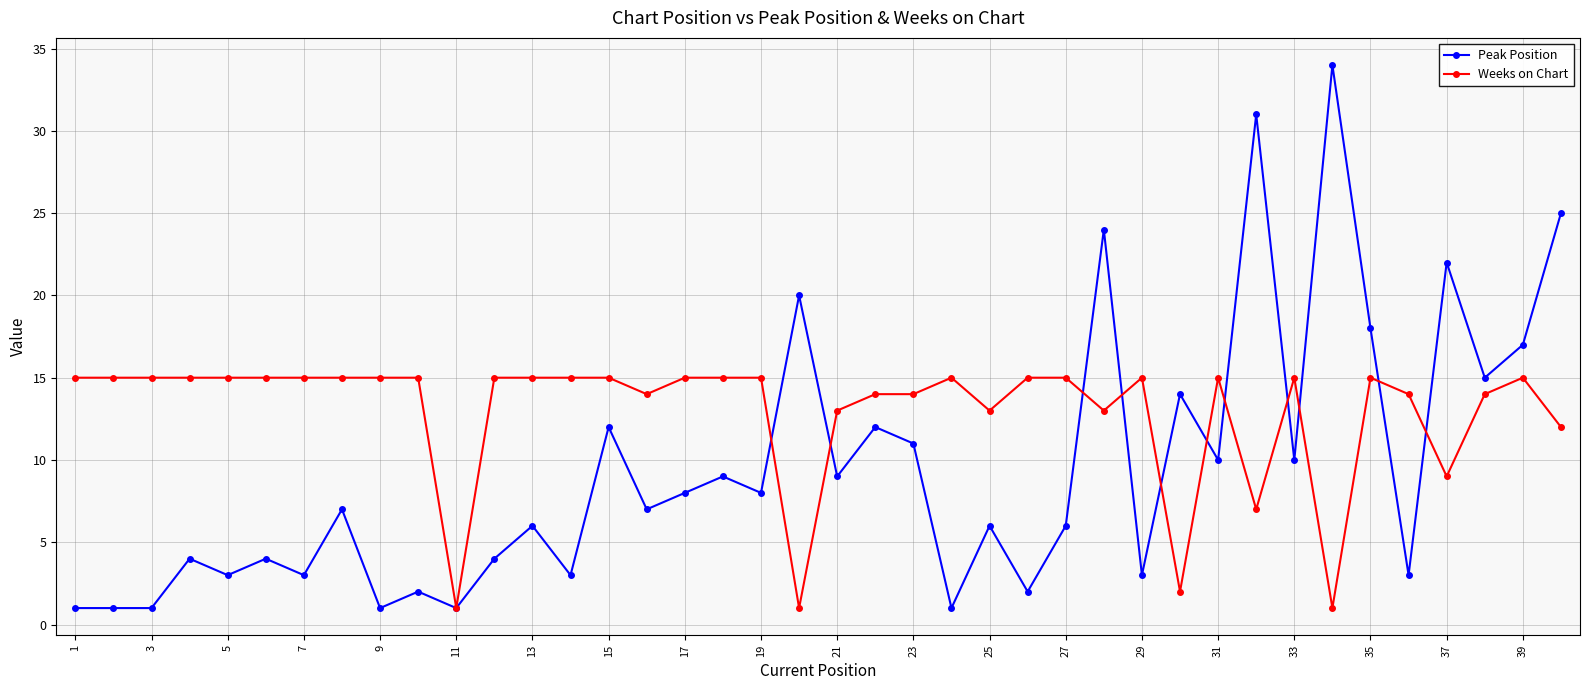

What is the greatest value displayed?

34